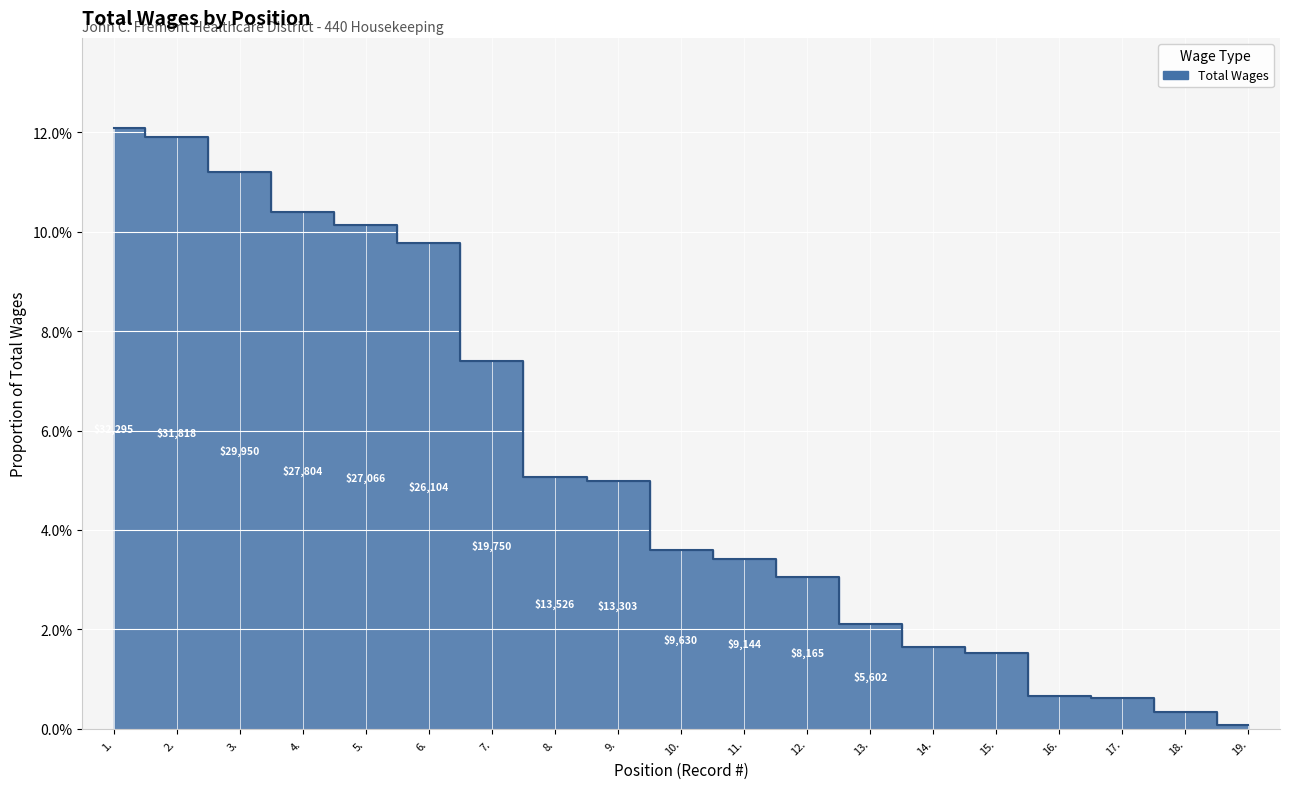

Read the value at 3..

0.1